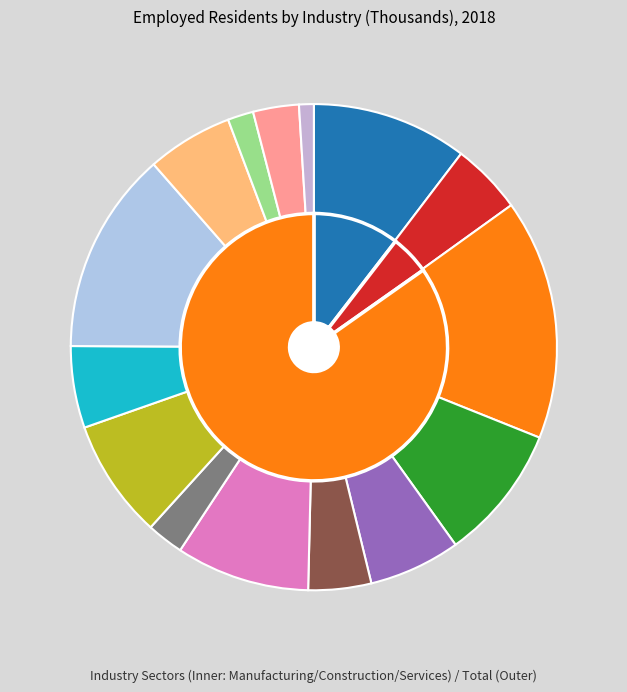

Does Arts, Entertainment & Recreation account for over 50% of the chart?

No